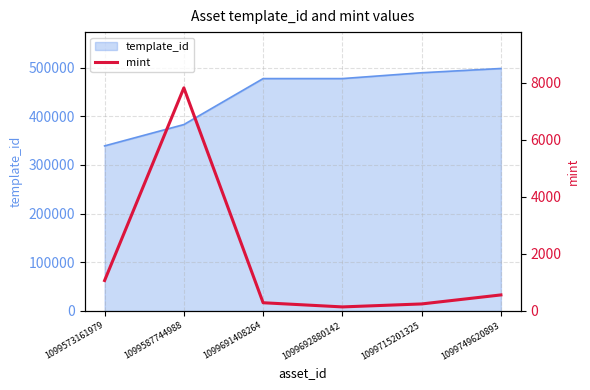

Where is the first local minimum?

1099692880142